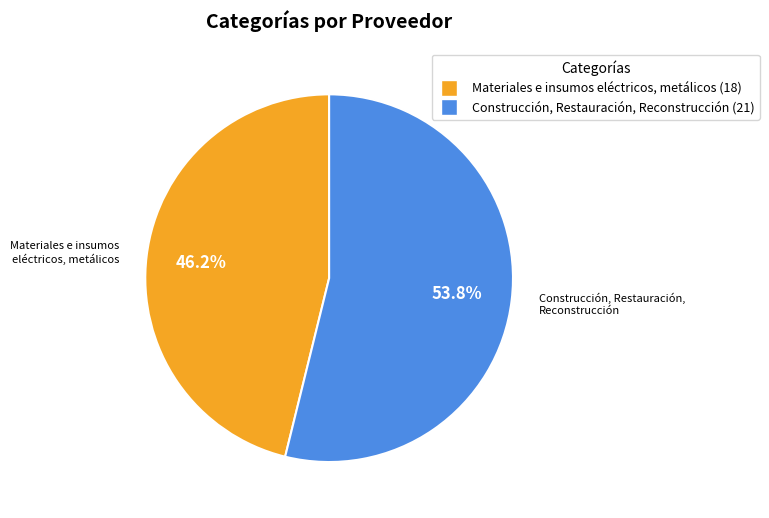

Combined, what portion of the pie is Construcción, Restauración, Reconstrucción and Materiales e insumos eléctricos, metálicos?

100.0%